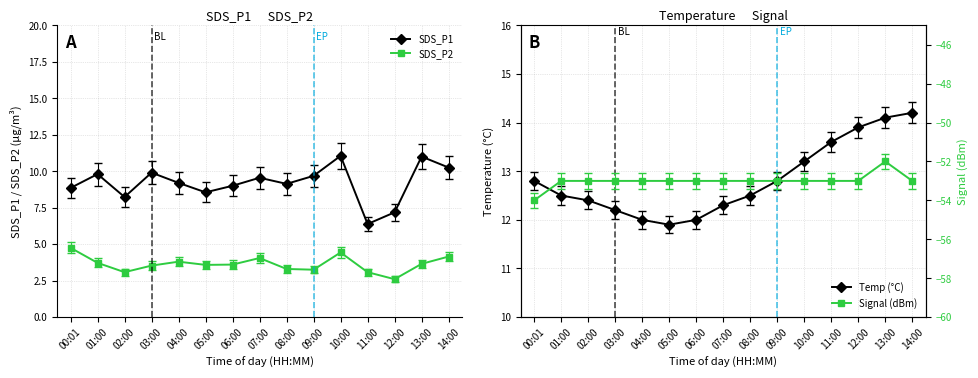

True or false: Temp (°C) and Signal (dBm) intersect in this chart.

False